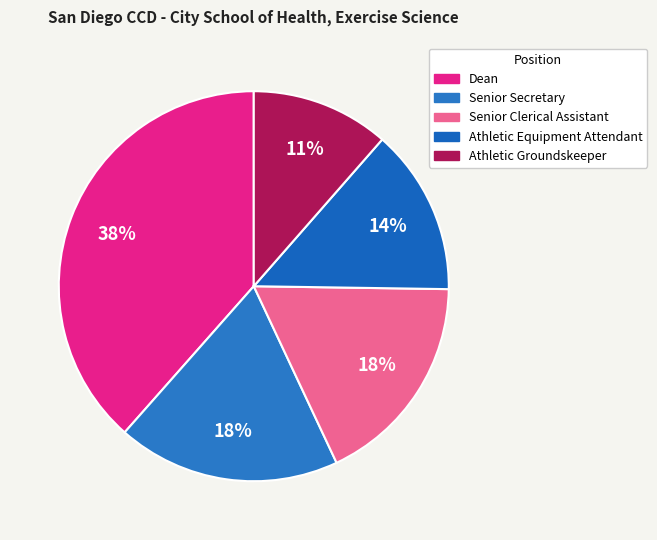

Is it true that Dean is 38% of the pie?

True